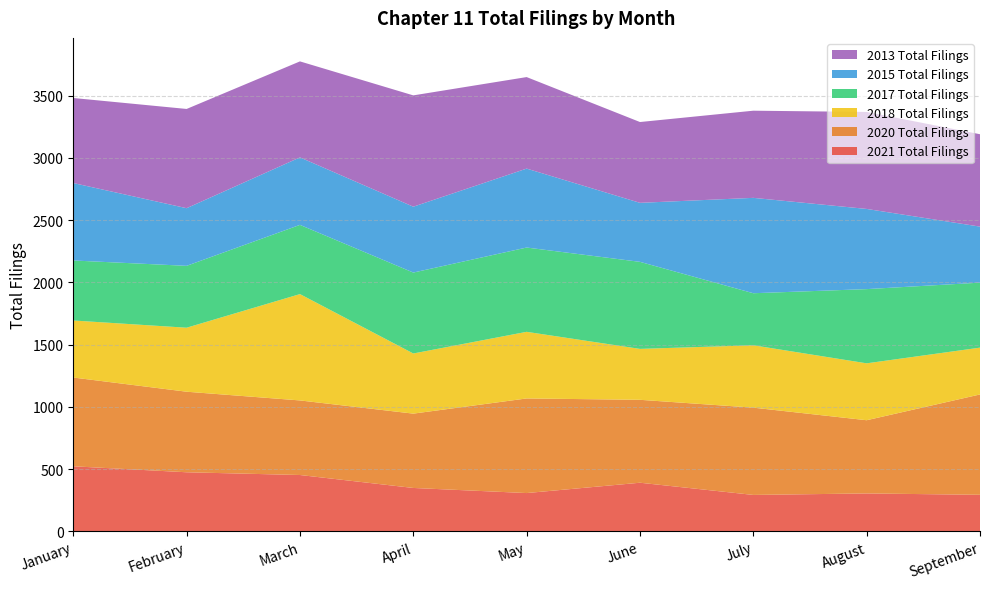

Reading left to right, list all the values displayed in this chart.

2021 Total Filings: 523	475	453	349	308	391	293	305	294
2020 Total Filings: 713	647	599	597	760	666	701	588	806
2018 Total Filings: 458	514	854	483	535	409	501	457	376
2017 Total Filings: 482	497	556	650	677	699	418	596	522
2015 Total Filings: 622	463	542	529	634	474	766	644	450
2013 Total Filings: 683	797	771	894	735	649	700	779	742